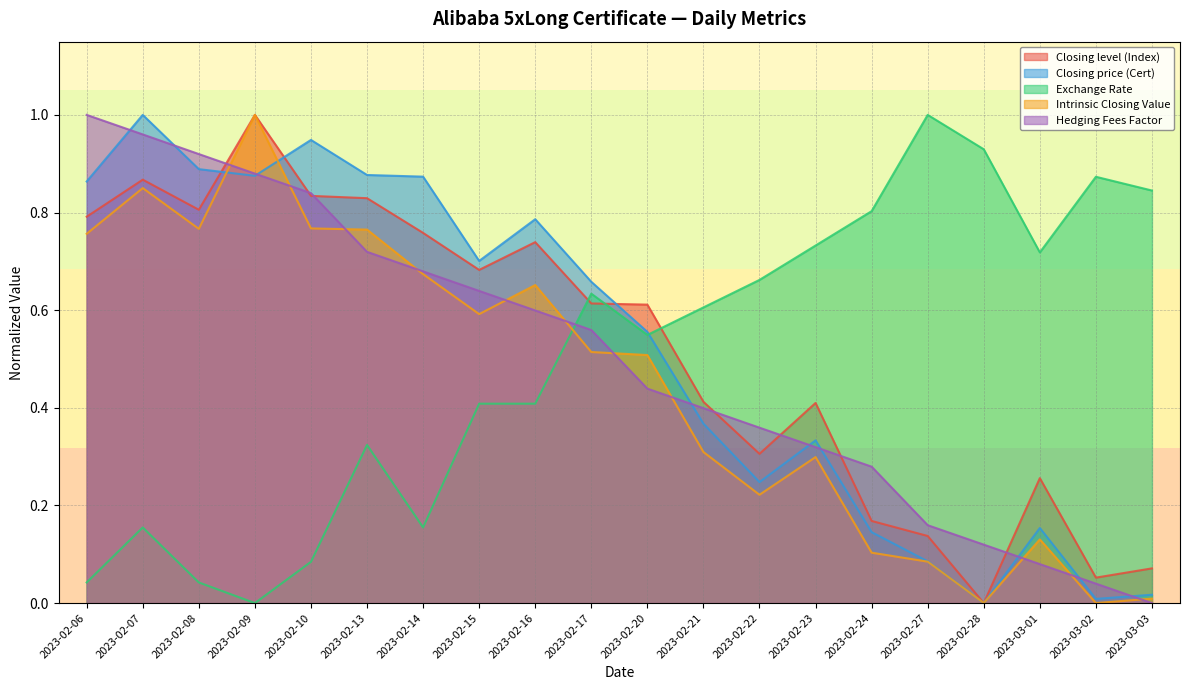

At which category does Closing level (Index) reach its first local peak?

2023-02-07